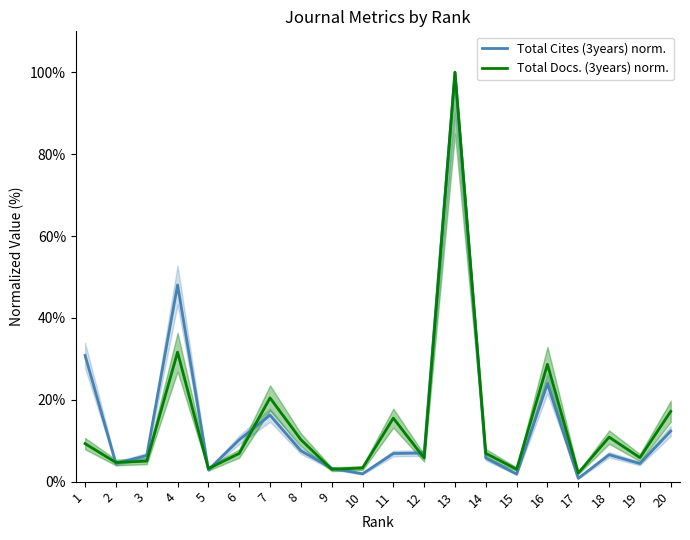

Which series has the largest total across all categories?

Total Cites (3years) norm.